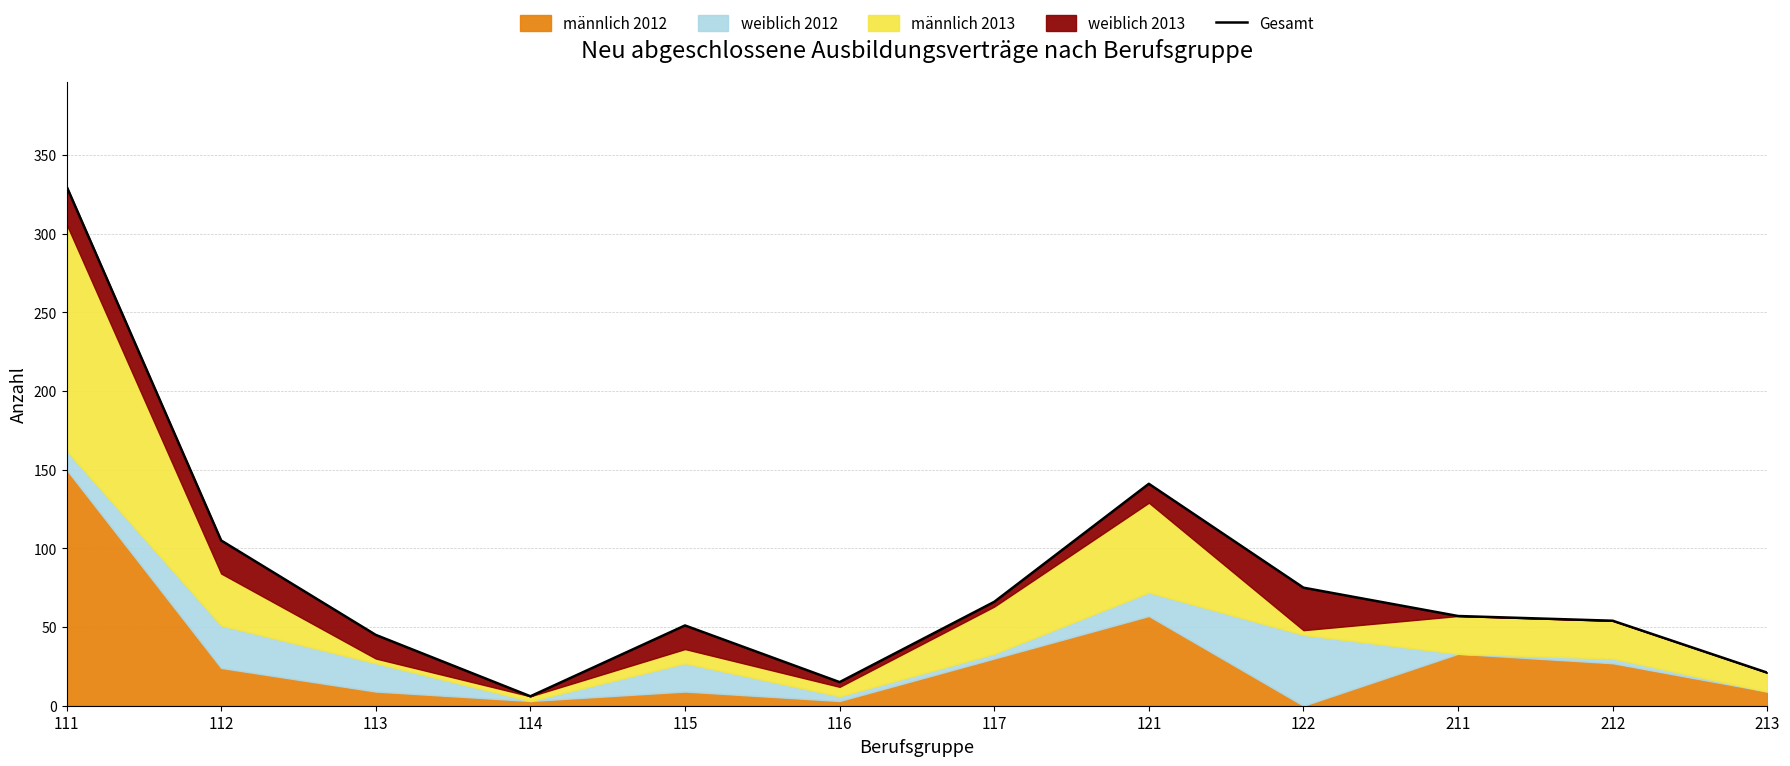

At which category does the data reach its first local peak?

115